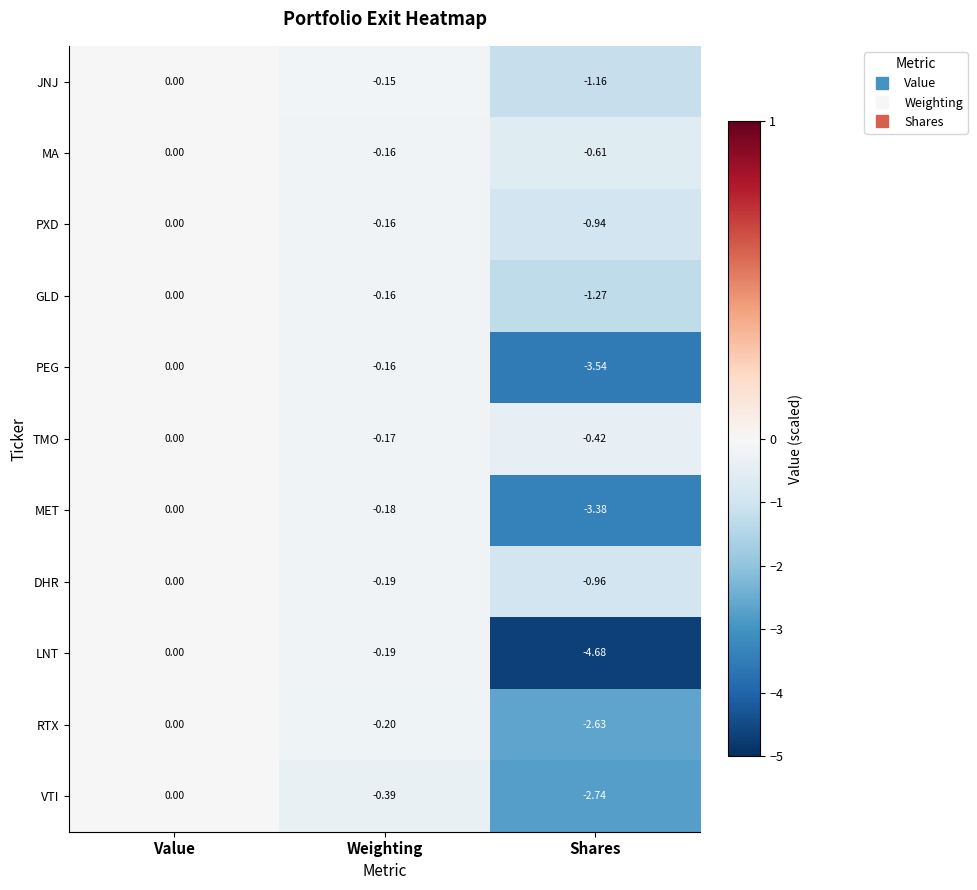

Where is PEG nearest to the value -1?

Weighting